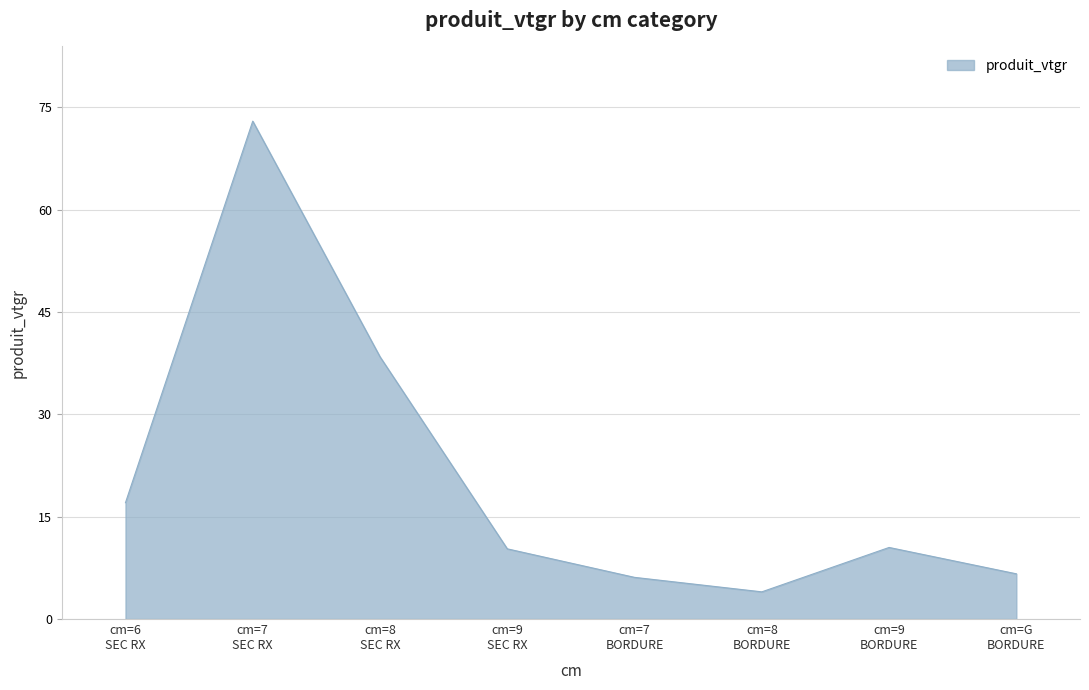

How many interior local peaks (higher than both neighbors) does the data have?

2